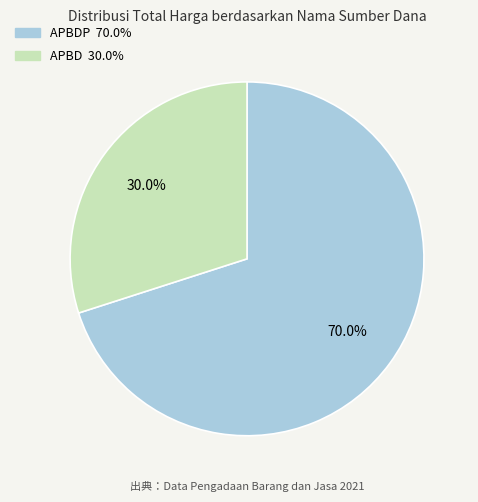

Is there a majority slice in this chart?

Yes